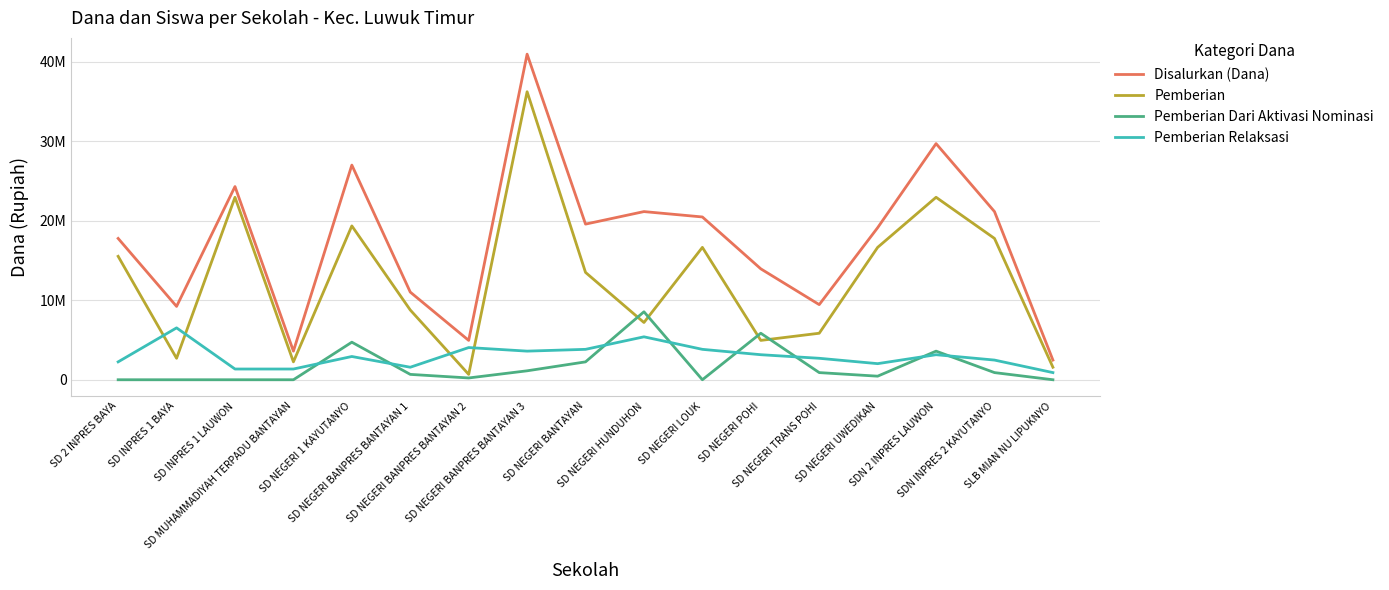

True or false: Disalurkan (Dana) has a value of 27000000 at SD NEGERI 1 KAYUTANYO.

True